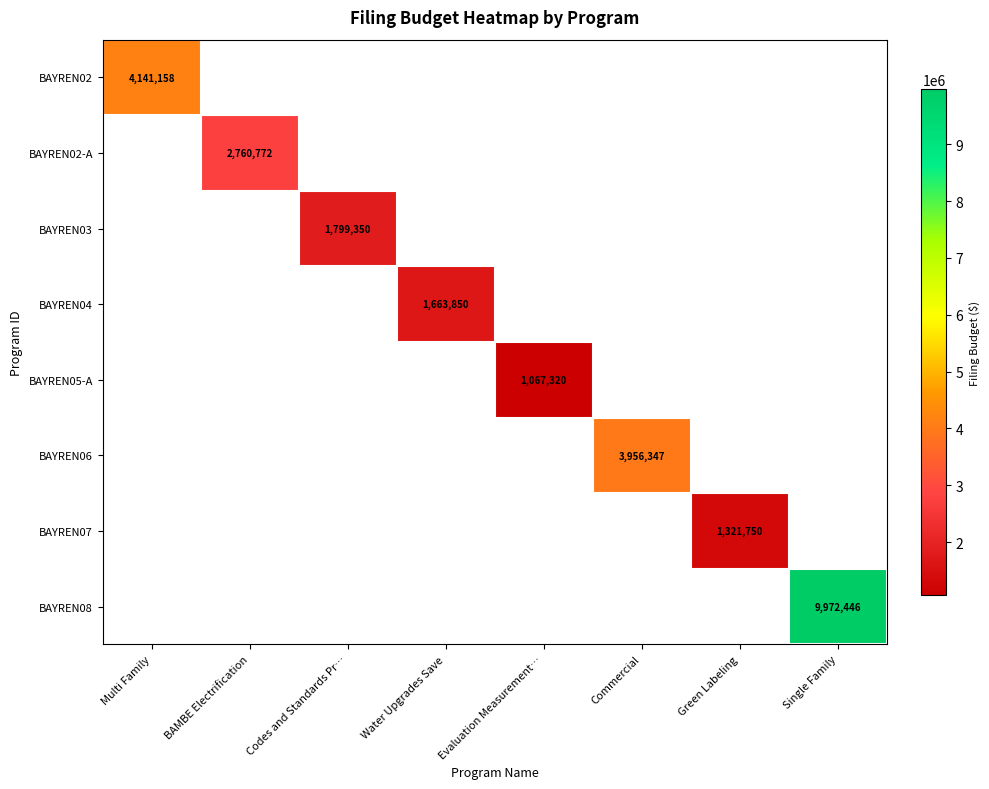

Is it true that BAYREN04 equals 1126105 at Water Upgrades Save?

False